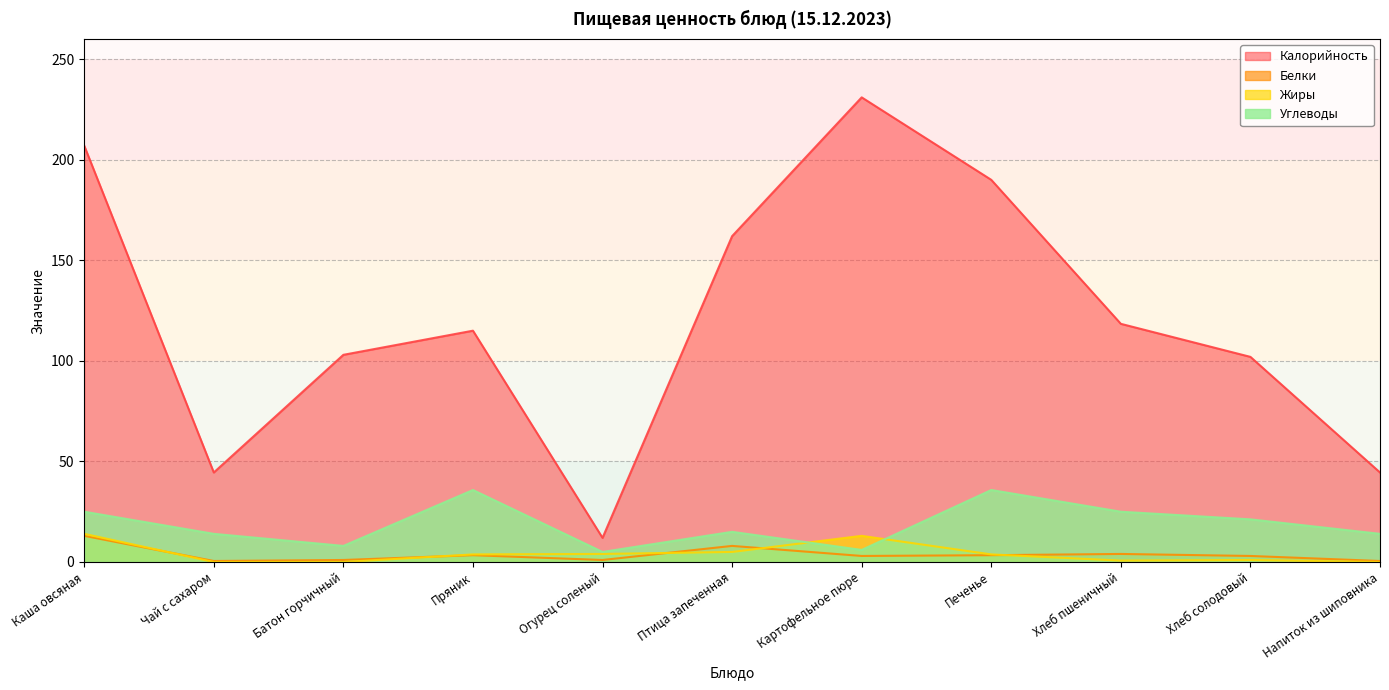

True or false: Калорийность has more than 2 points higher than both neighbors.

False